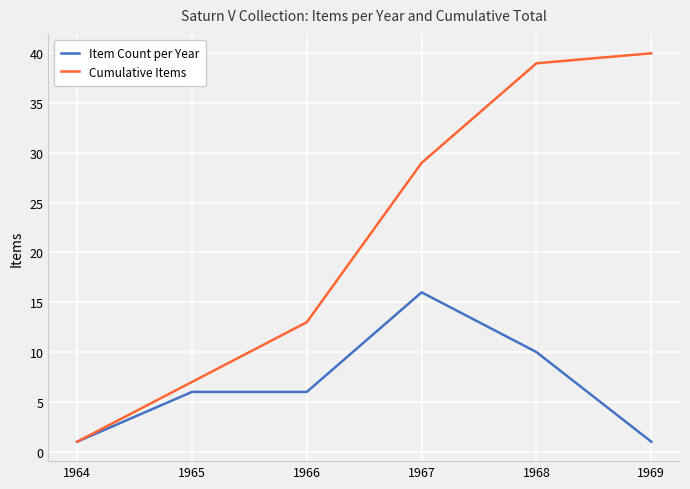

List the series in order of their peak value, highest first.

Cumulative Items, Item Count per Year